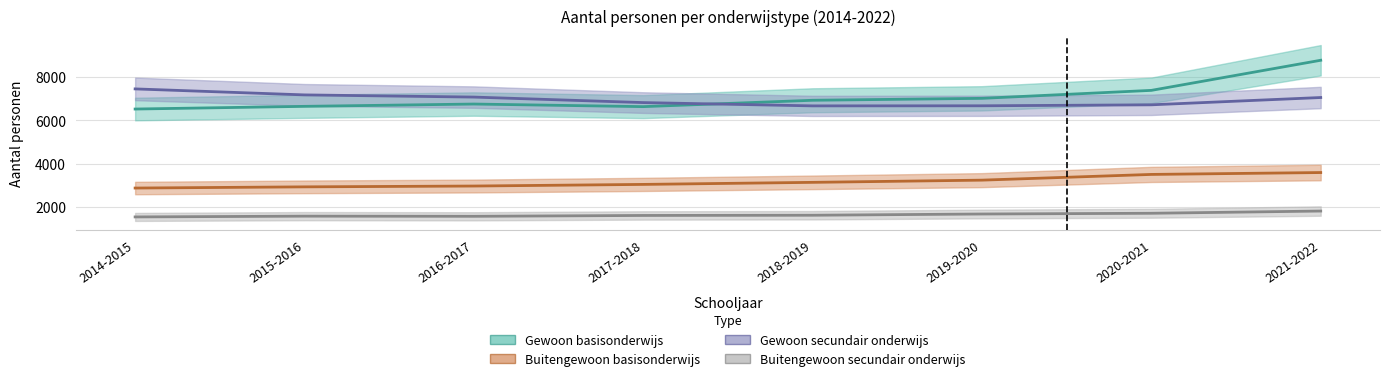

True or false: Gewoon basisonderwijs has a value of 4169 at 2021-2022.

False